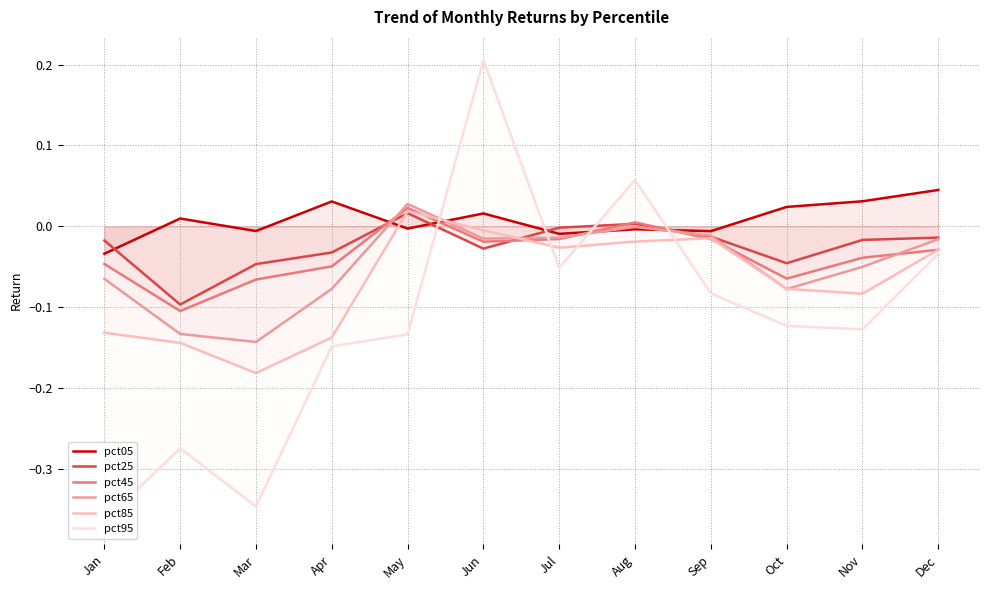

Reading left to right, transcribe all the data shown in this chart.

pct05: -0.0	0.0	-0.0	0.0	-0.0	0.0	-0.0	-0.0	-0.0	0.0	0.0	0.0
pct25: -0.0	-0.1	-0.0	-0.0	0.0	-0.0	-0.0	0.0	-0.0	-0.0	-0.0	-0.0
pct45: -0.0	-0.1	-0.1	-0.0	0.0	-0.0	-0.0	0.0	-0.0	-0.1	-0.0	-0.0
pct65: -0.1	-0.1	-0.1	-0.1	0.0	-0.0	-0.0	-0.0	-0.0	-0.1	-0.1	-0.0
pct85: -0.1	-0.1	-0.2	-0.1	0.0	-0.0	-0.0	-0.0	-0.0	-0.1	-0.1	-0.0
pct95: -0.4	-0.3	-0.3	-0.1	-0.1	0.2	-0.1	0.1	-0.1	-0.1	-0.1	-0.0